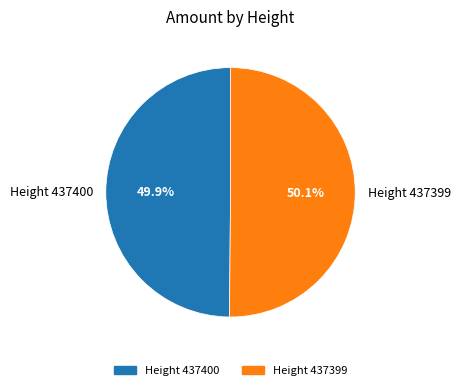

What percentage do Height 437399 and Height 437400 together represent?

100.0%